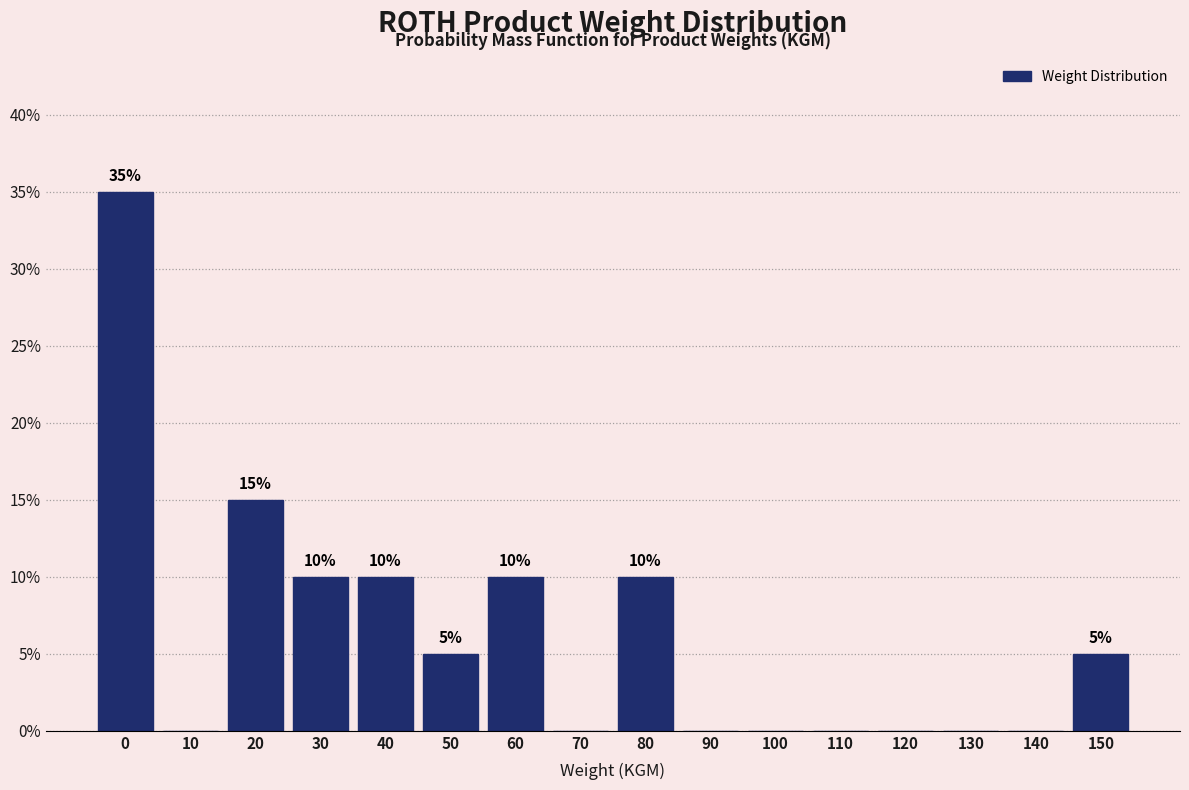

Reading left to right, transcribe all the data shown in this chart.

0=35	10=0	20=15	30=10	40=10	50=5	60=10	70=0	80=10	90=0	100=0	110=0	120=0	130=0	140=0	150=5